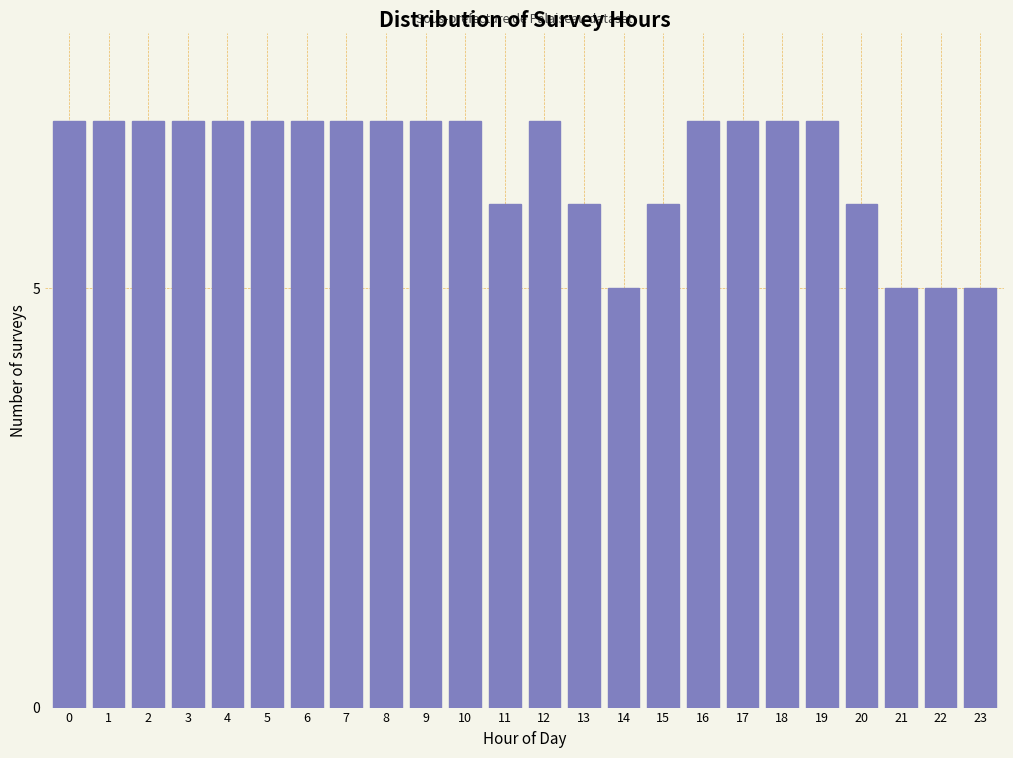

Reading right to left, list all the values displayed in this chart.

5	5	5	6	7	7	7	7	6	5	6	7	6	7	7	7	7	7	7	7	7	7	7	7